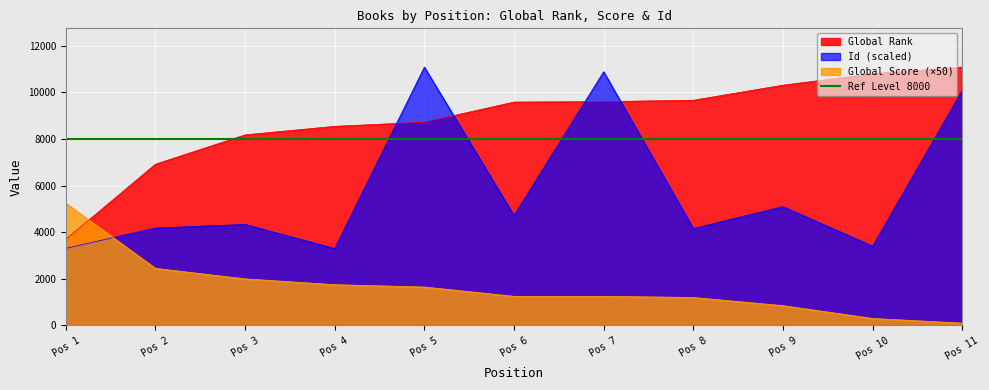

How many intersections are there between Id (scaled) and Global Rank?

4